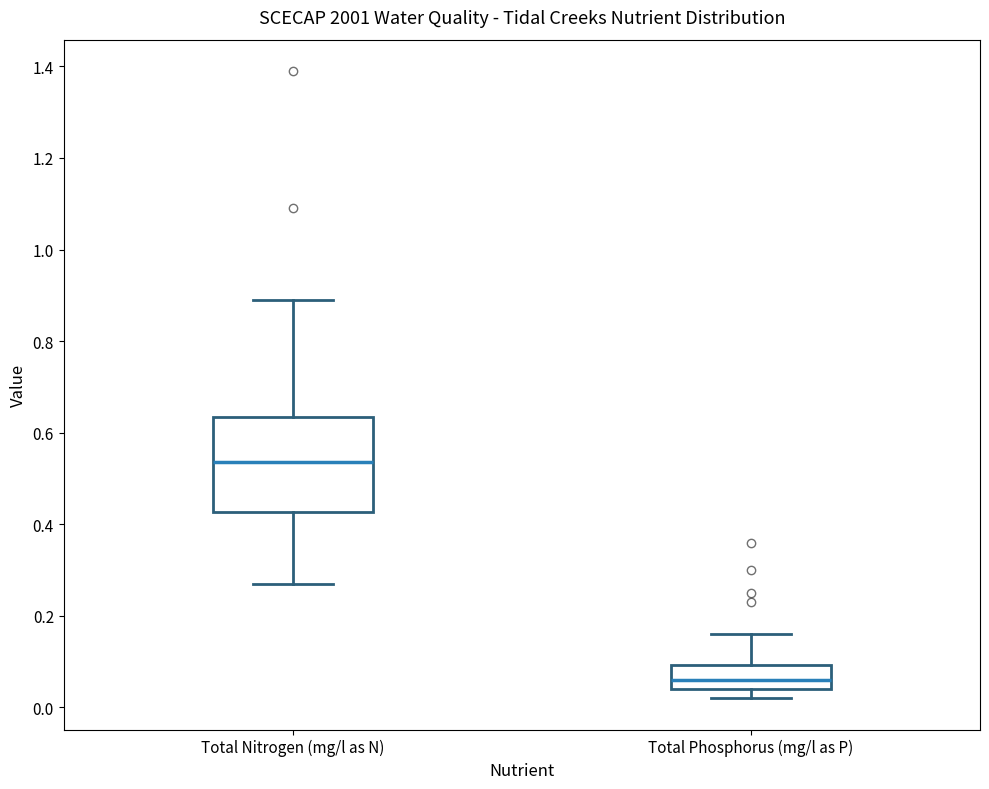

Comparing the boxes themselves (not the whiskers), which one is the tallest?

Total Nitrogen (mg/l as N)